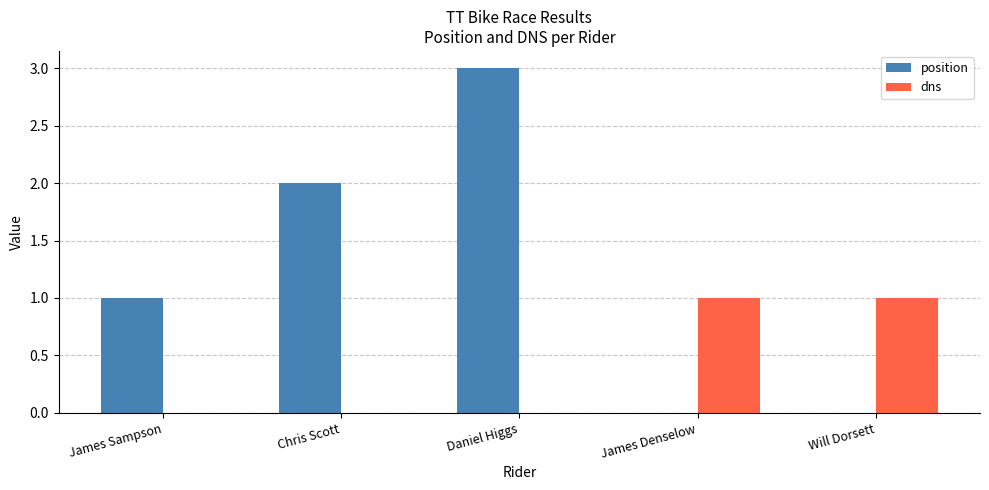

The dns series shows 1 at Daniel Higgs. True or false?

False